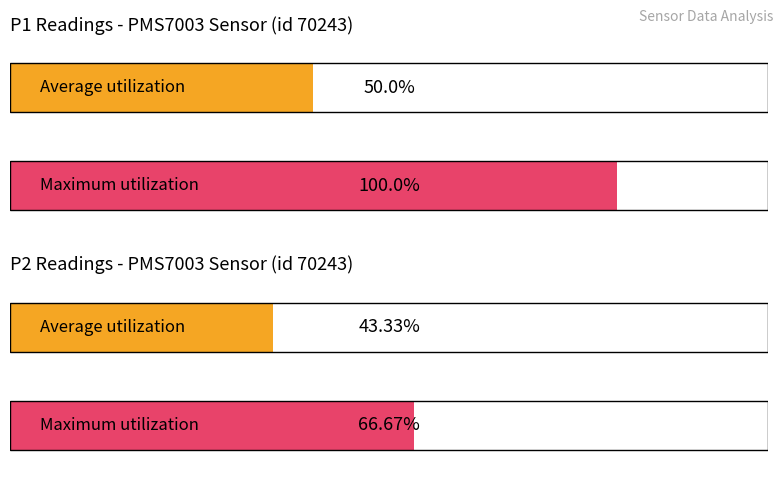

Rank the series by their maximum value, from lowest to highest.

P2, P1